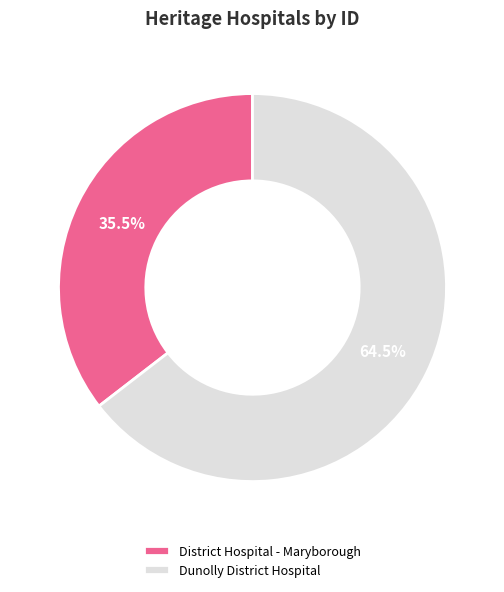

The District Hospital - Maryborough slice represents 24% of the pie. True or false?

False